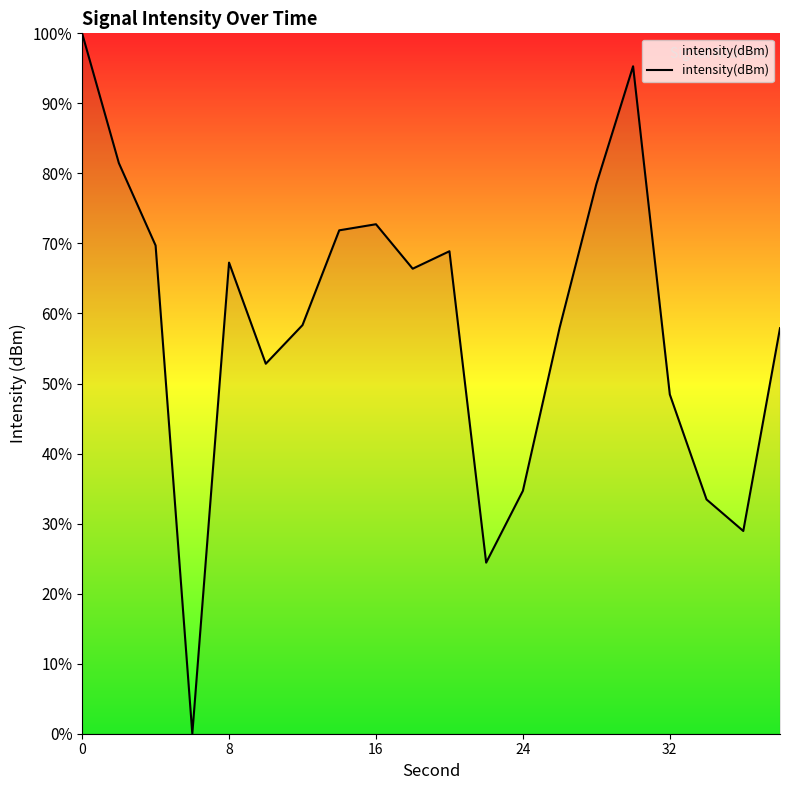

What is the maximum value shown in the chart?

100.0